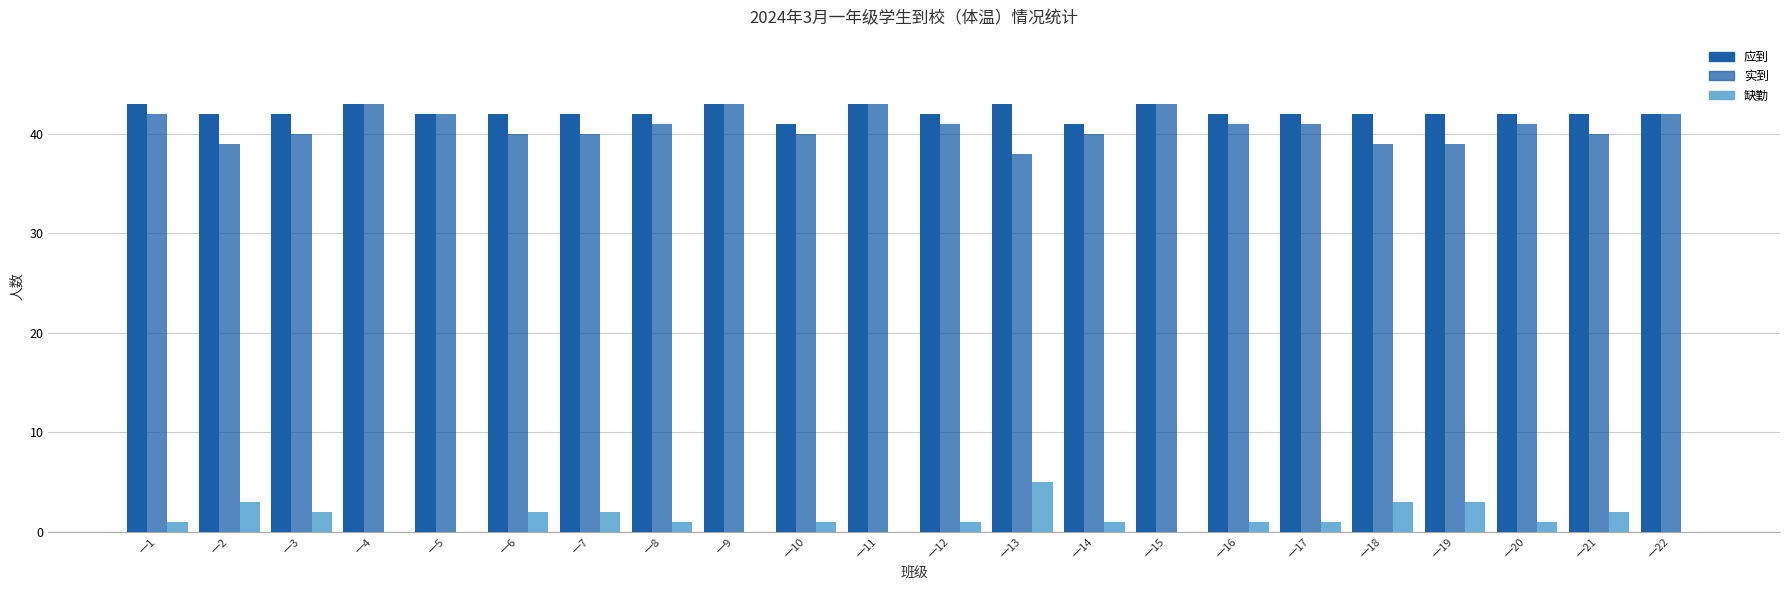

Read the 实到 value at 一21.

40